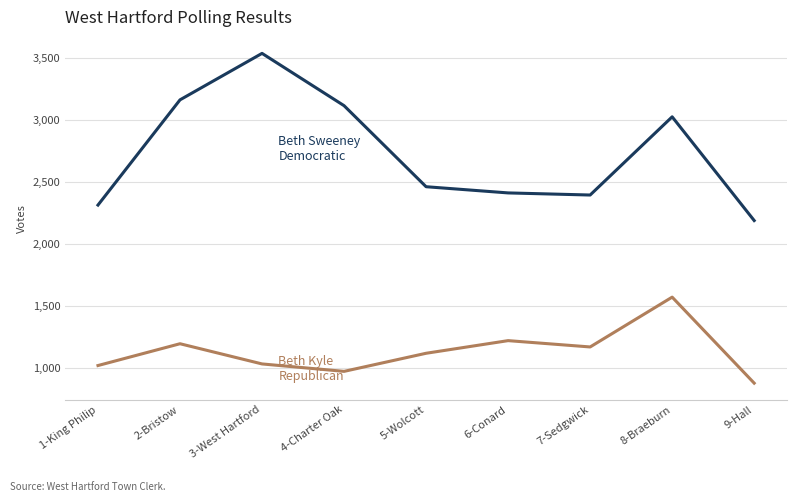

What is the total value across all series at 2-Bristow?

4360